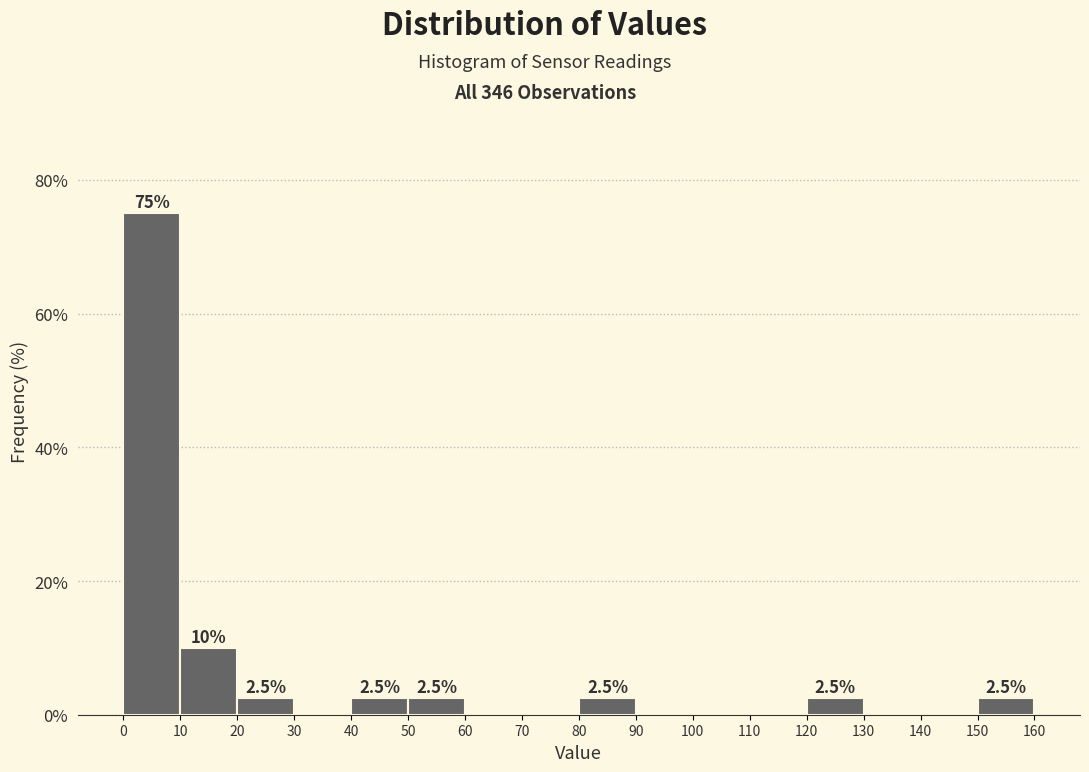

Which range on the x-axis has the tallest bar?

0 to 10